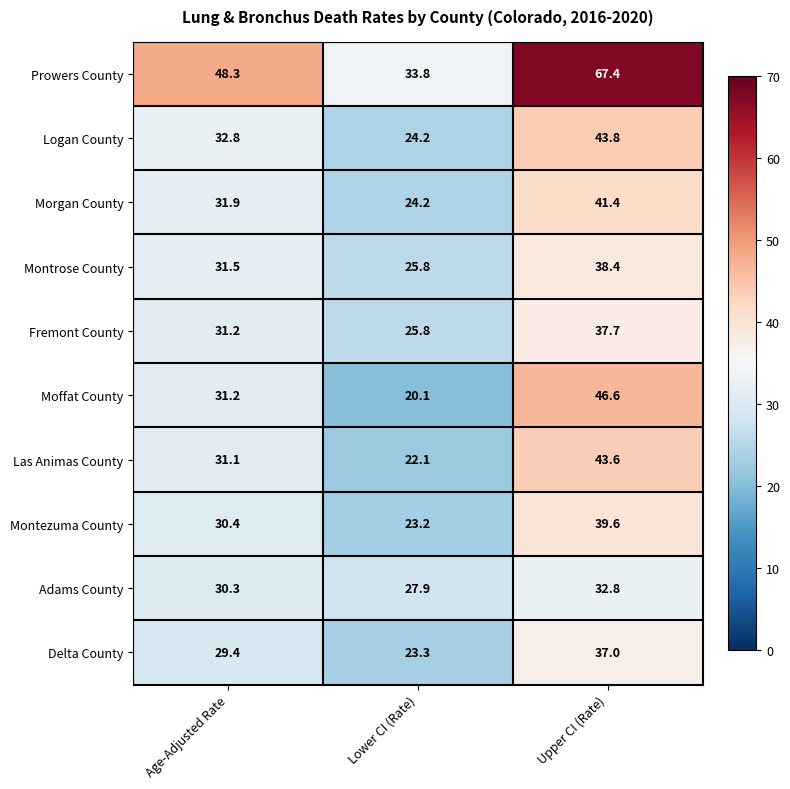

Rank the series by their maximum value, from highest to lowest.

Prowers County, Moffat County, Logan County, Las Animas County, Morgan County, Montezuma County, Montrose County, Fremont County, Delta County, Adams County